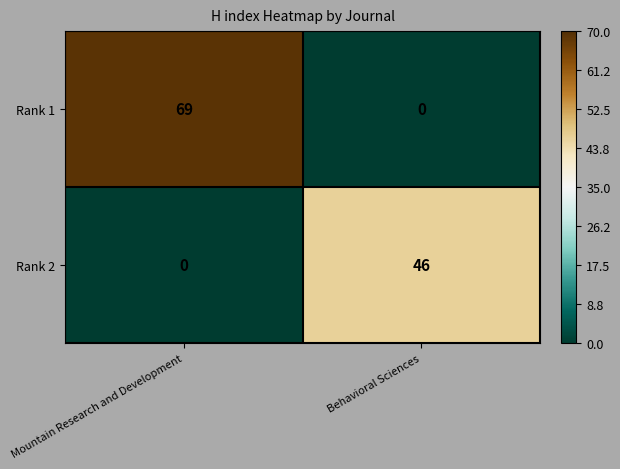

What is the highest value of the Rank 1 series?

69